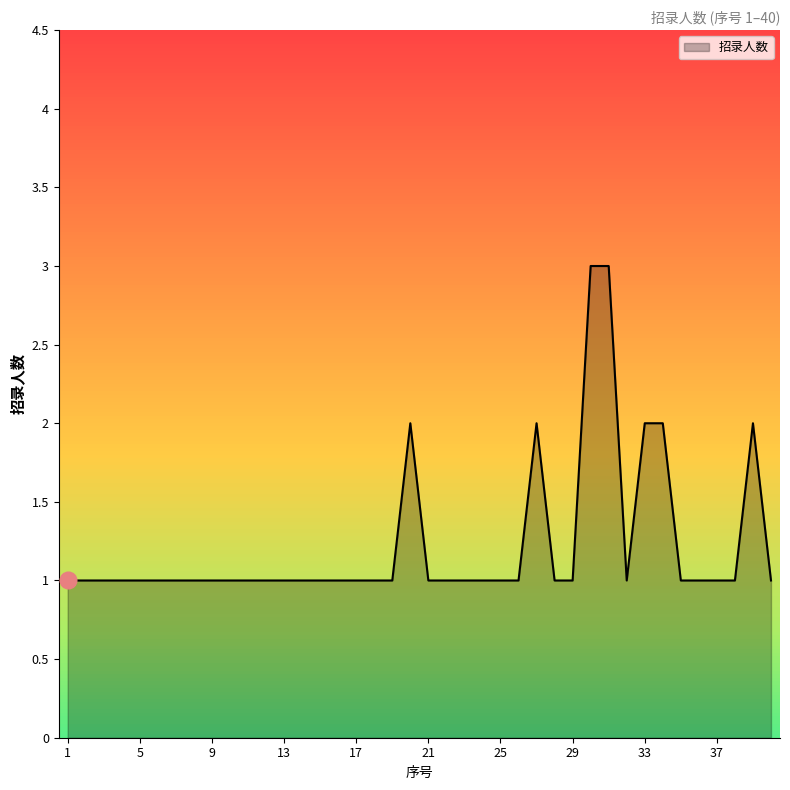

Reading right to left, list all the values displayed in this chart.

40=1	39=2	38=1	37=1	36=1	35=1	34=2	33=2	32=1	31=3	30=3	29=1	28=1	27=2	26=1	25=1	24=1	23=1	22=1	21=1	20=2	19=1	18=1	17=1	16=1	15=1	14=1	13=1	12=1	11=1	10=1	9=1	8=1	7=1	6=1	5=1	4=1	3=1	2=1	1=1